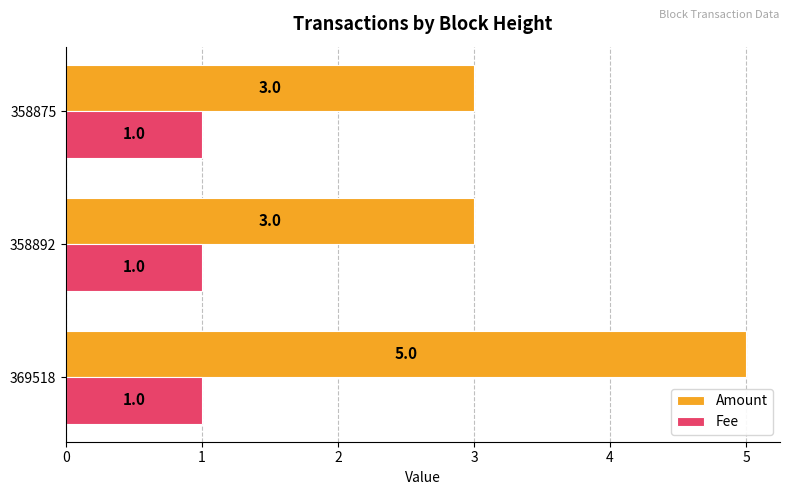

List the series in order of their peak value, lowest first.

Fee, Amount